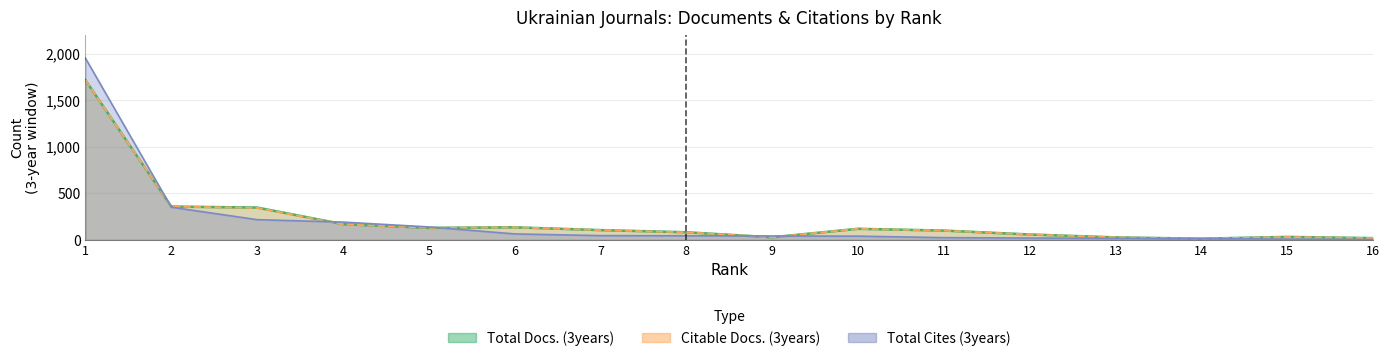

How many lines are shown in the chart?

3